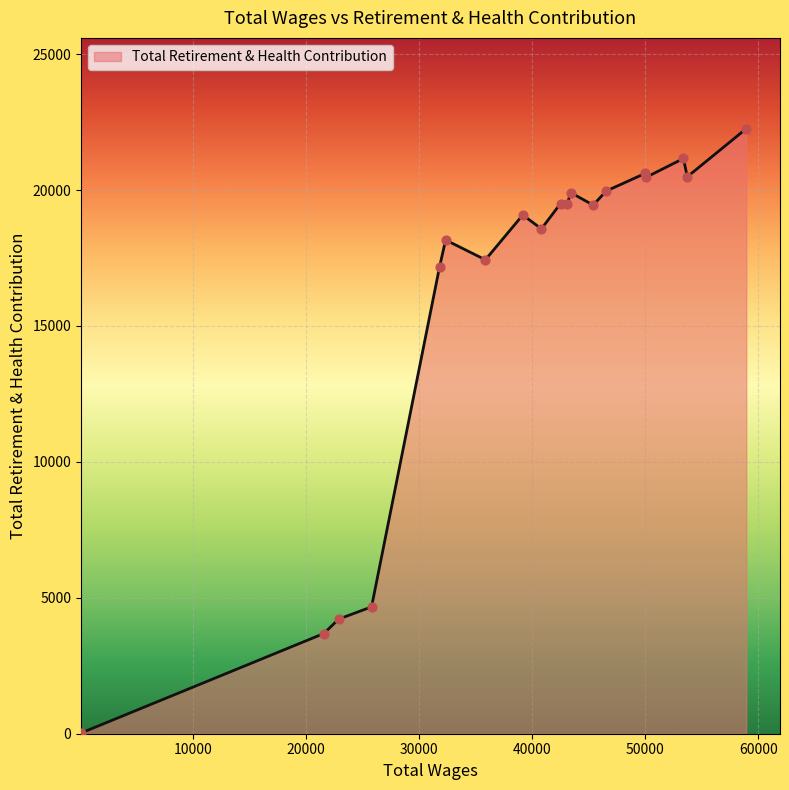

What is the maximum value shown in the chart?

22258